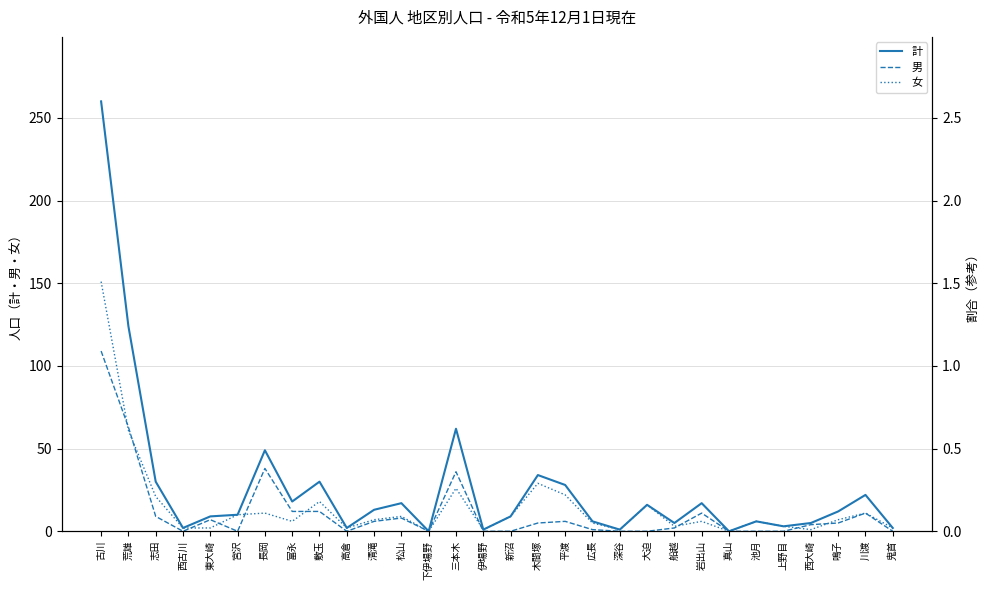

Rank the series at 鬼首 from lowest to highest value.

男, 計, 女